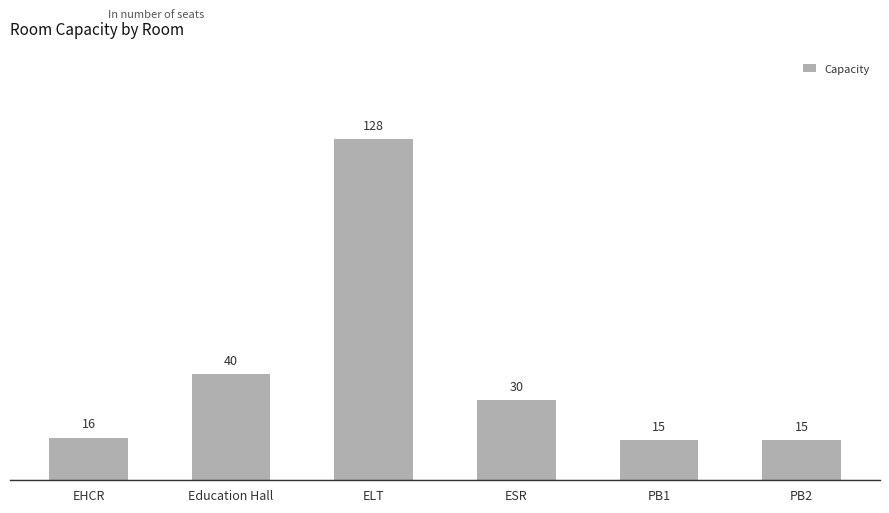

Which has a higher value, Education Hall or PB2?

Education Hall